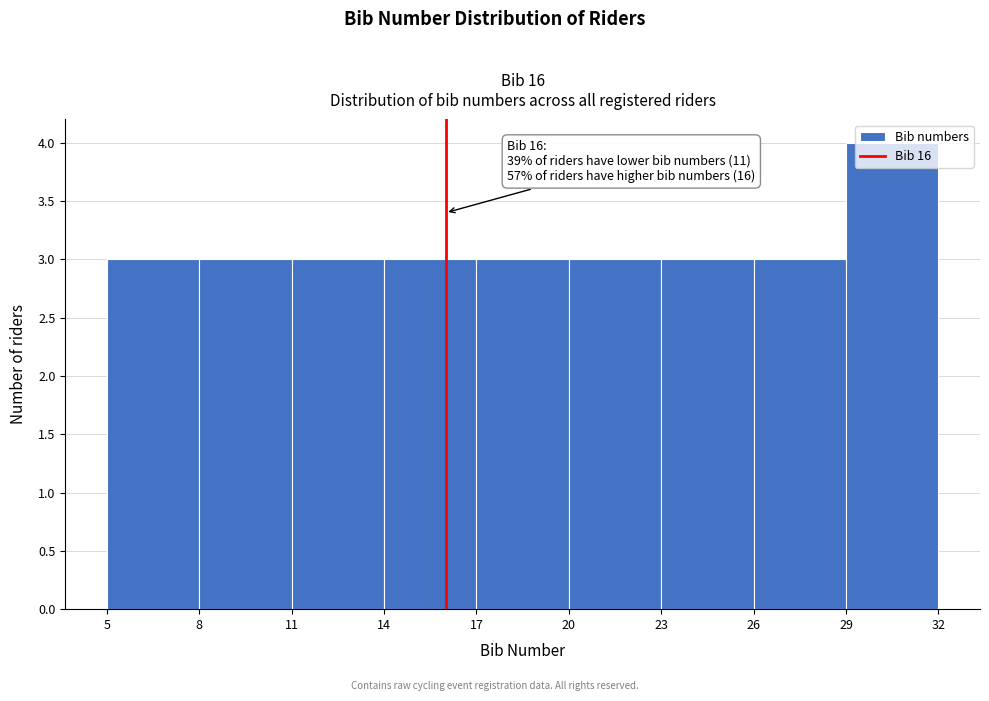

Which range on the x-axis has the tallest bar?

29 to 32